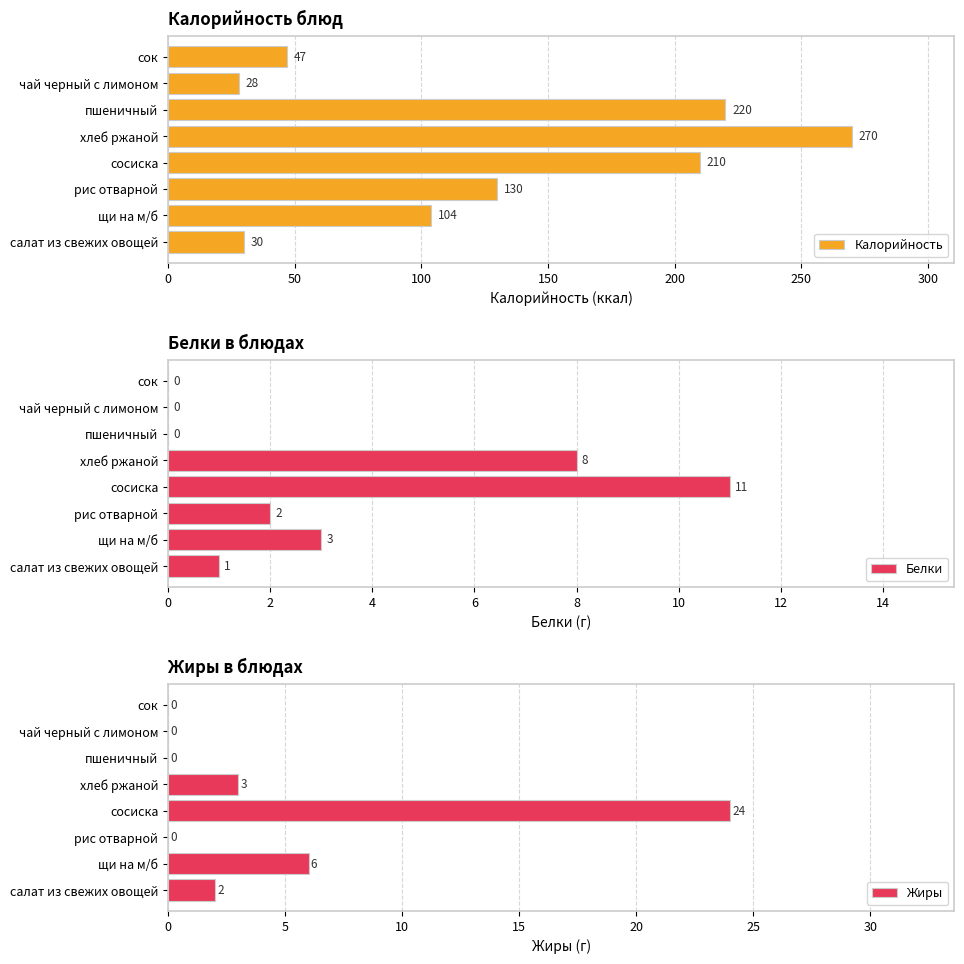

List the labels in order of Калорийность value, smallest first.

чай черный с лимоном, салат из свежих овощей, сок, щи на м/б, рис отварной, сосиска, пшеничный, хлеб ржаной